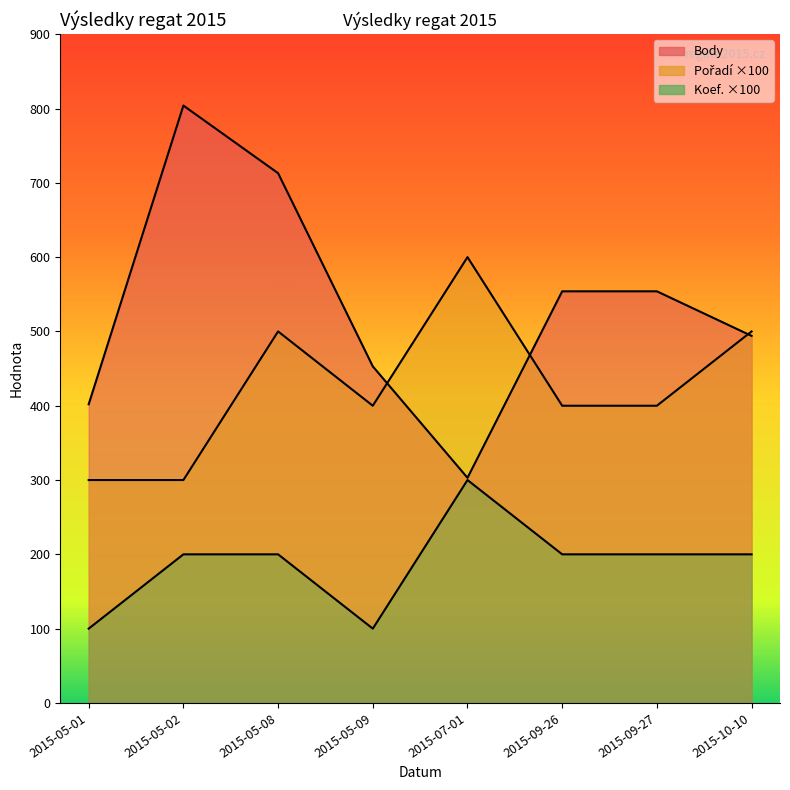

What are all the series names shown in the legend?

Body, Pořadí, Koef.